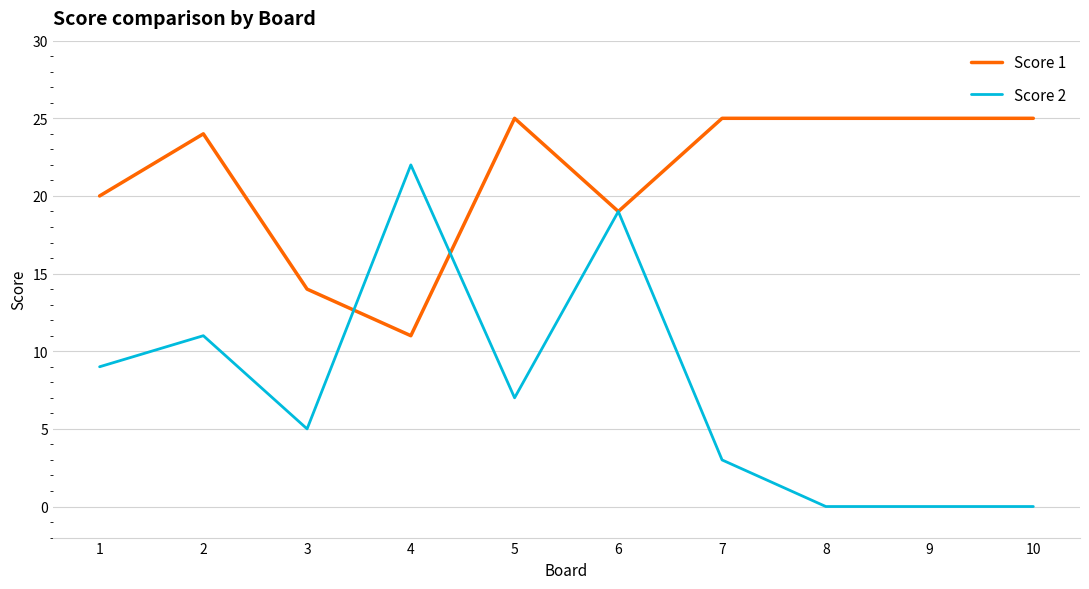

Where is the first local minimum for Score 1?

4